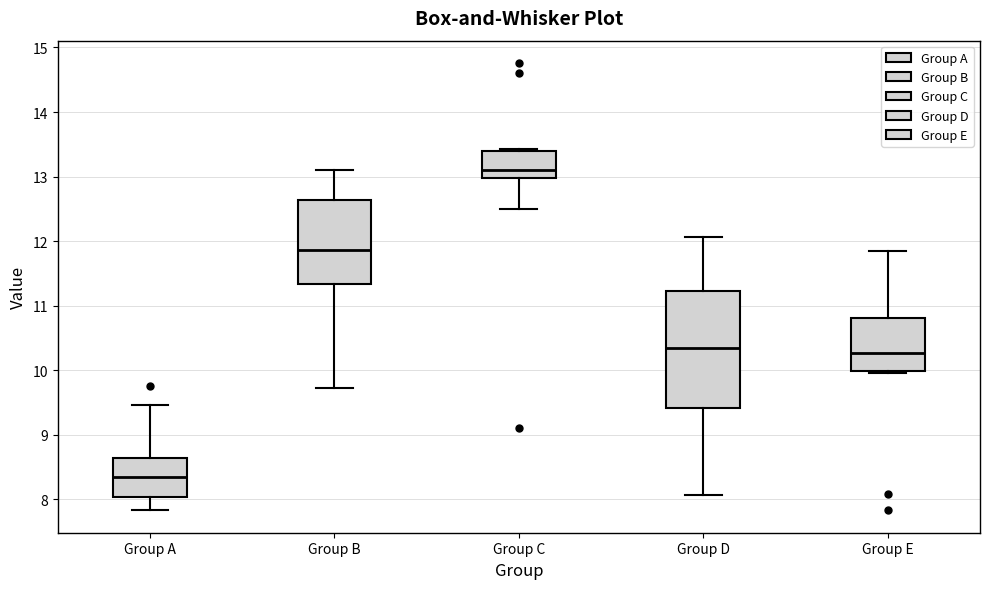

Which box is the tallest, from its lower edge to its upper edge?

Group D